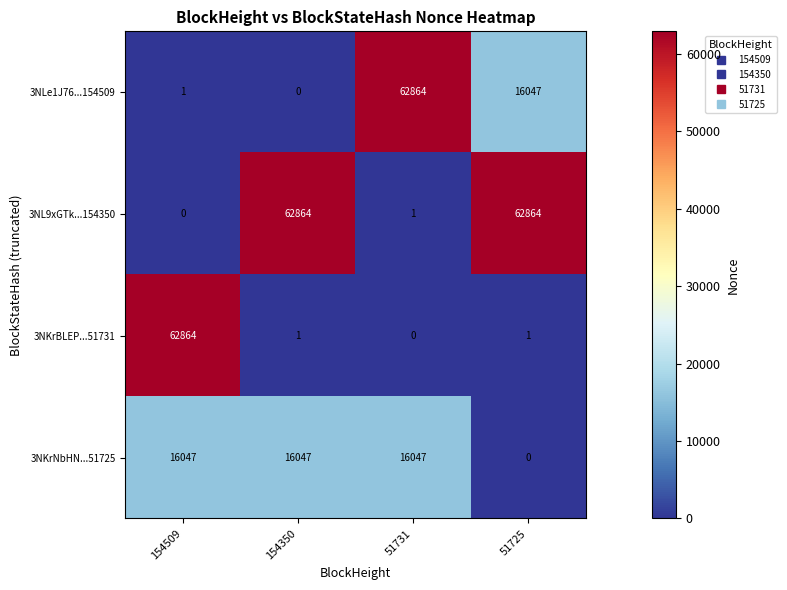

Reading left to right, list all the values displayed in this chart.

3NLe1J76...154509: 1	0	62864	16047
3NL9xGTk...154350: 0	62864	1	62864
3NKrBLEP...51731: 62864	1	0	1
3NKrNbHN...51725: 16047	16047	16047	0